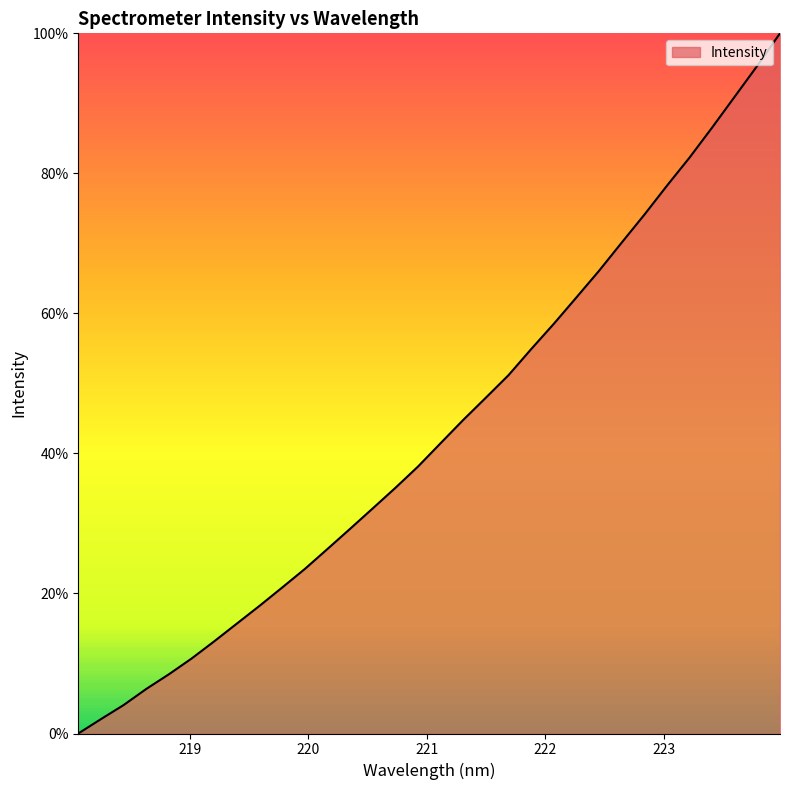

What is the difference between the maximum and minimum values?

100.0